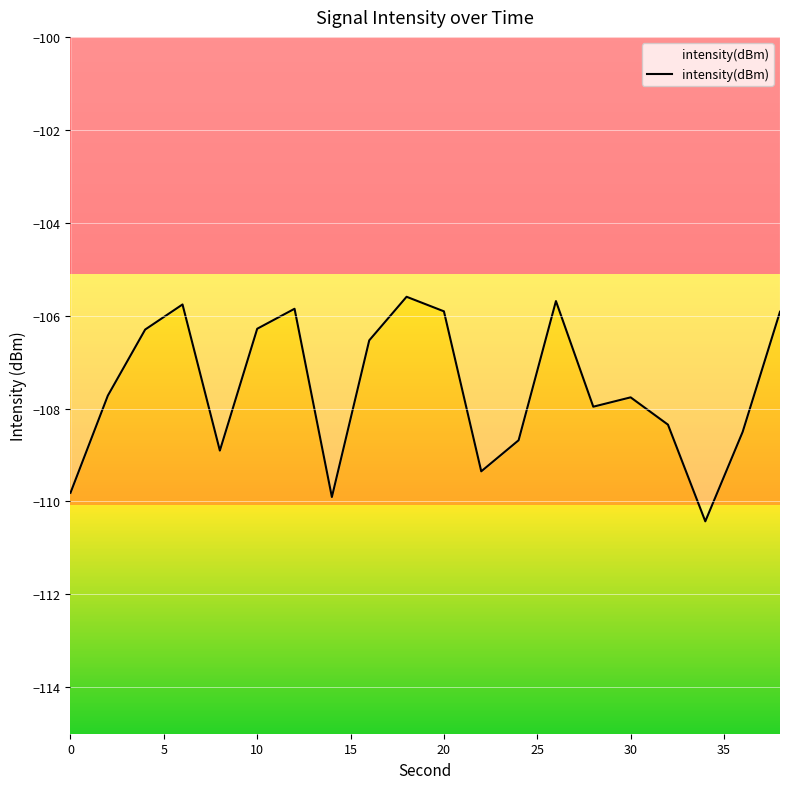

How many interior local peaks (higher than both neighbors) does the data have?

5